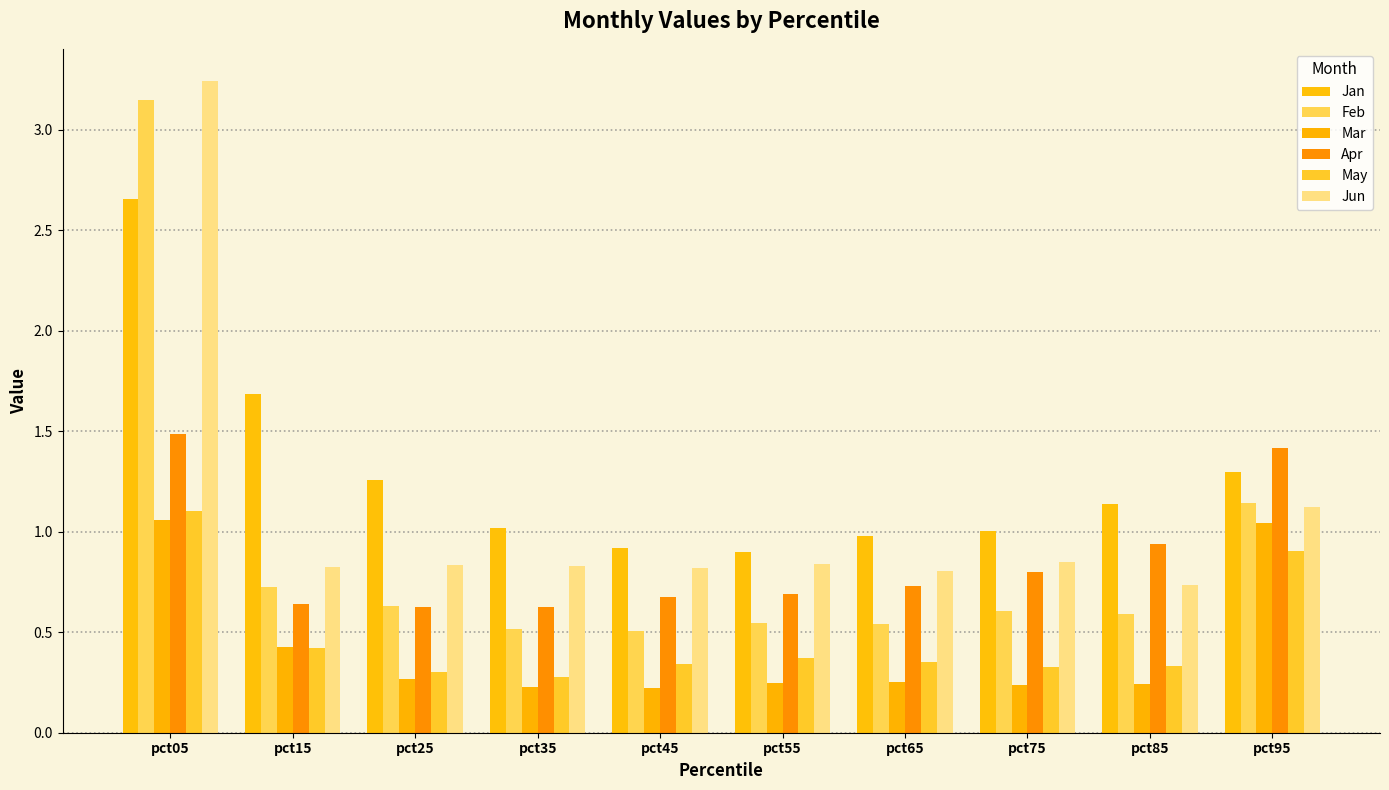

Which label corresponds to the largest value in the chart?

pct05